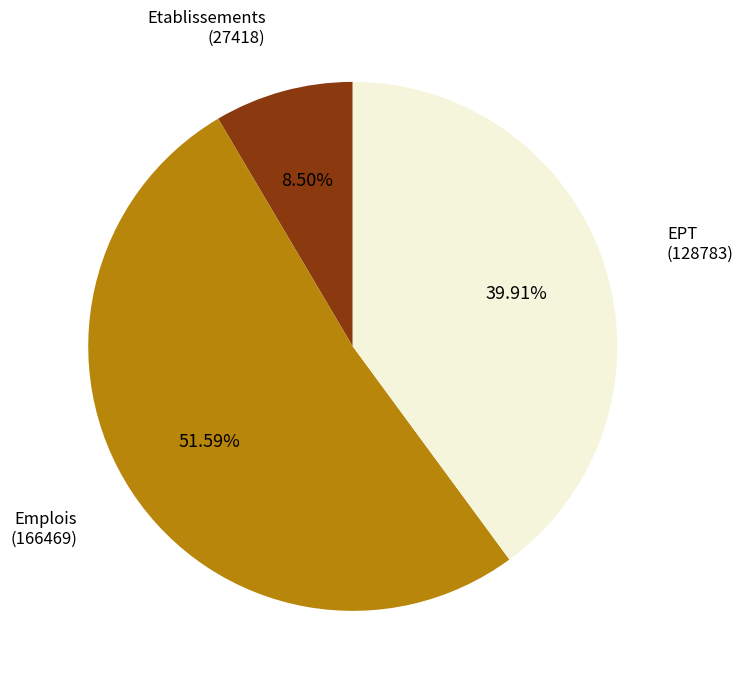

Do Etablissements and EPT together represent more than half of the pie?

No